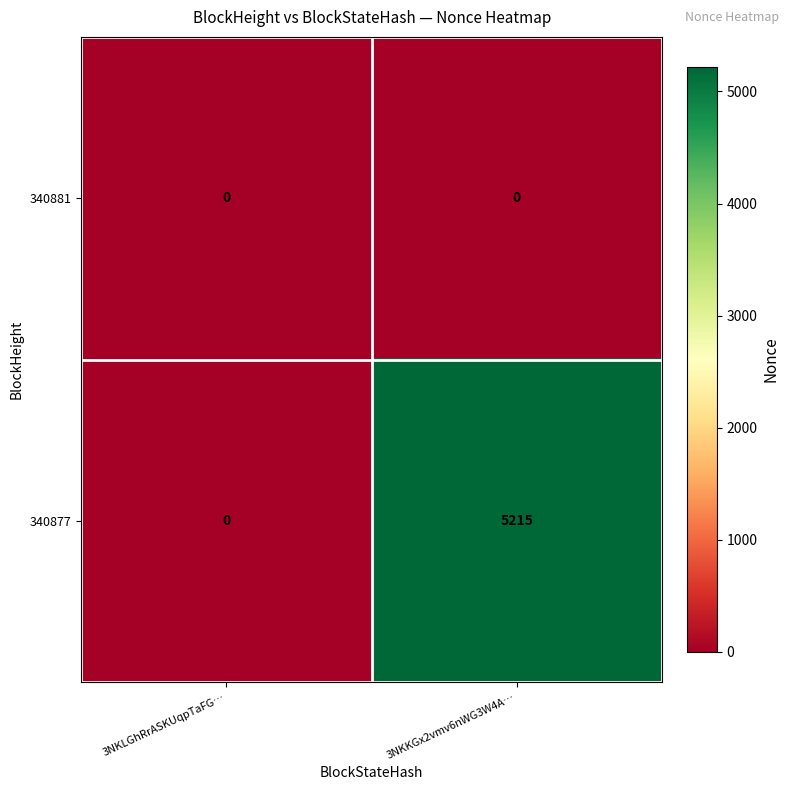

Is the value of 340881 at 3NKKGx2vmv6nWG3W4A… greater than the value of 340877 at 3NKKGx2vmv6nWG3W4A…?

No